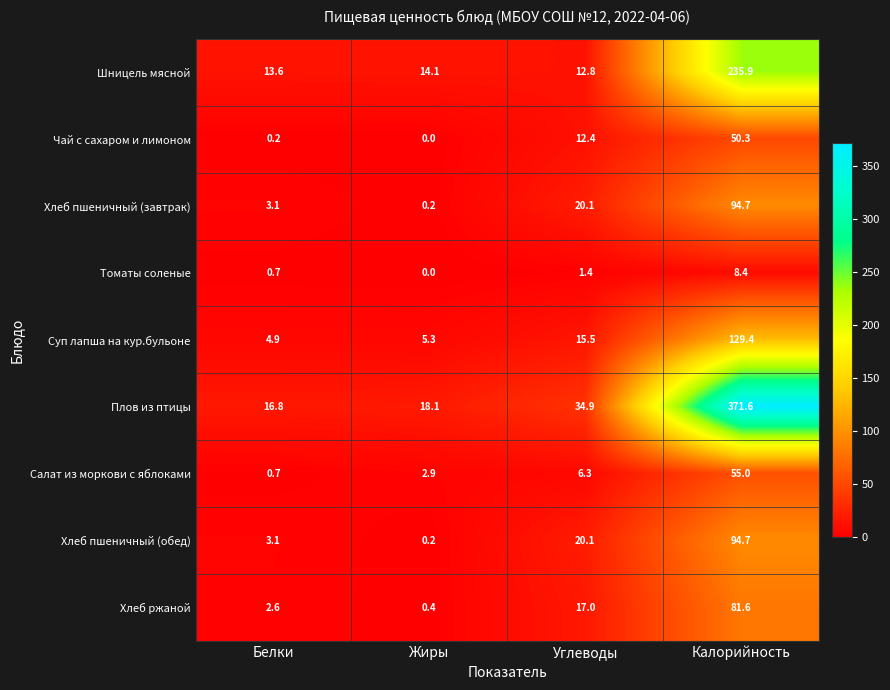

True or false: Суп лапша на кур.бульоне has a value of 169.1 at Калорийность.

False